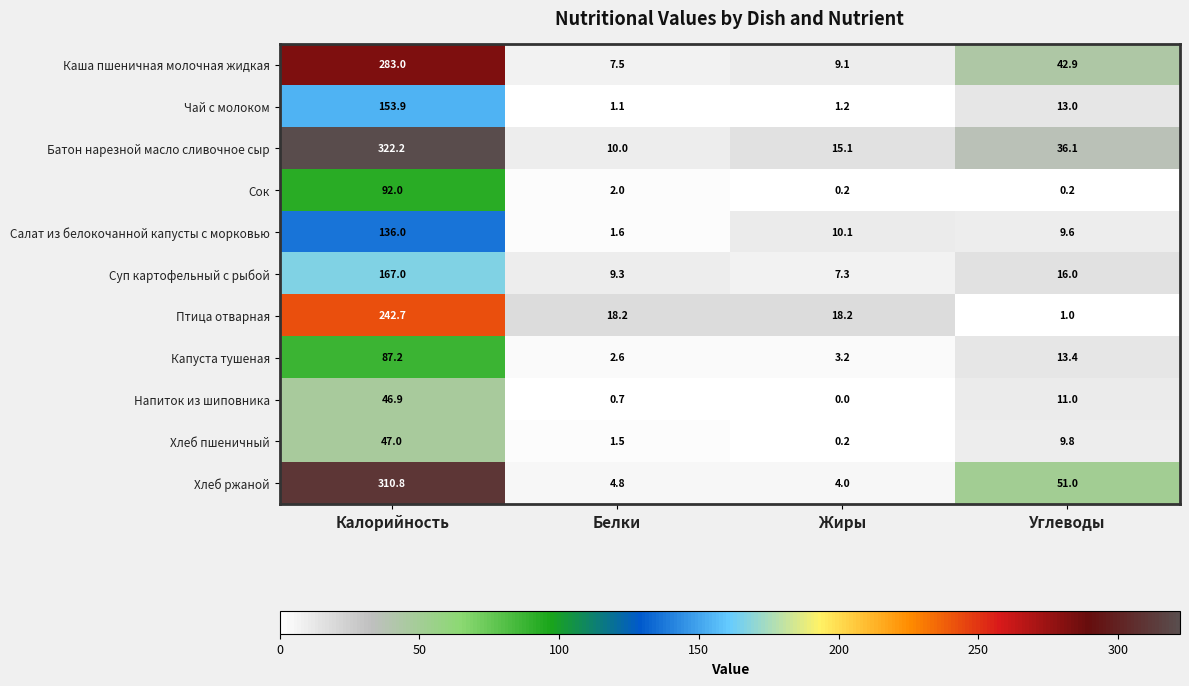

What is the total value across all series at Калорийность?

1888.7